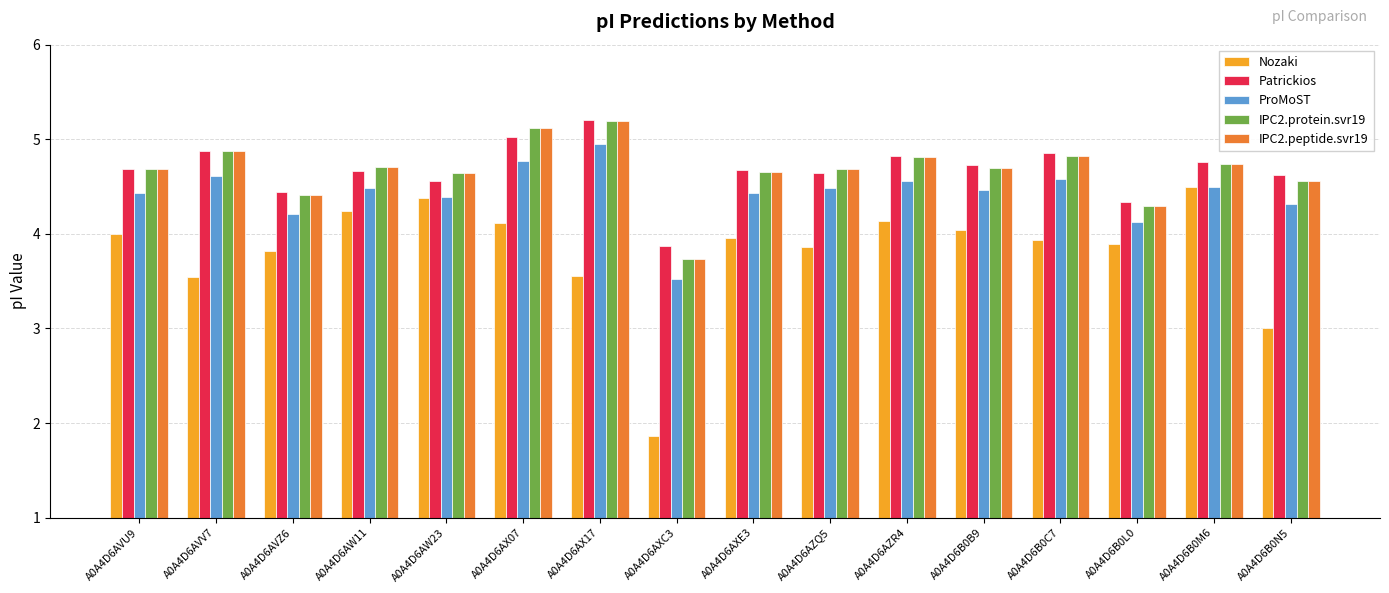

At how many categories does at least one series exceed 1?

16